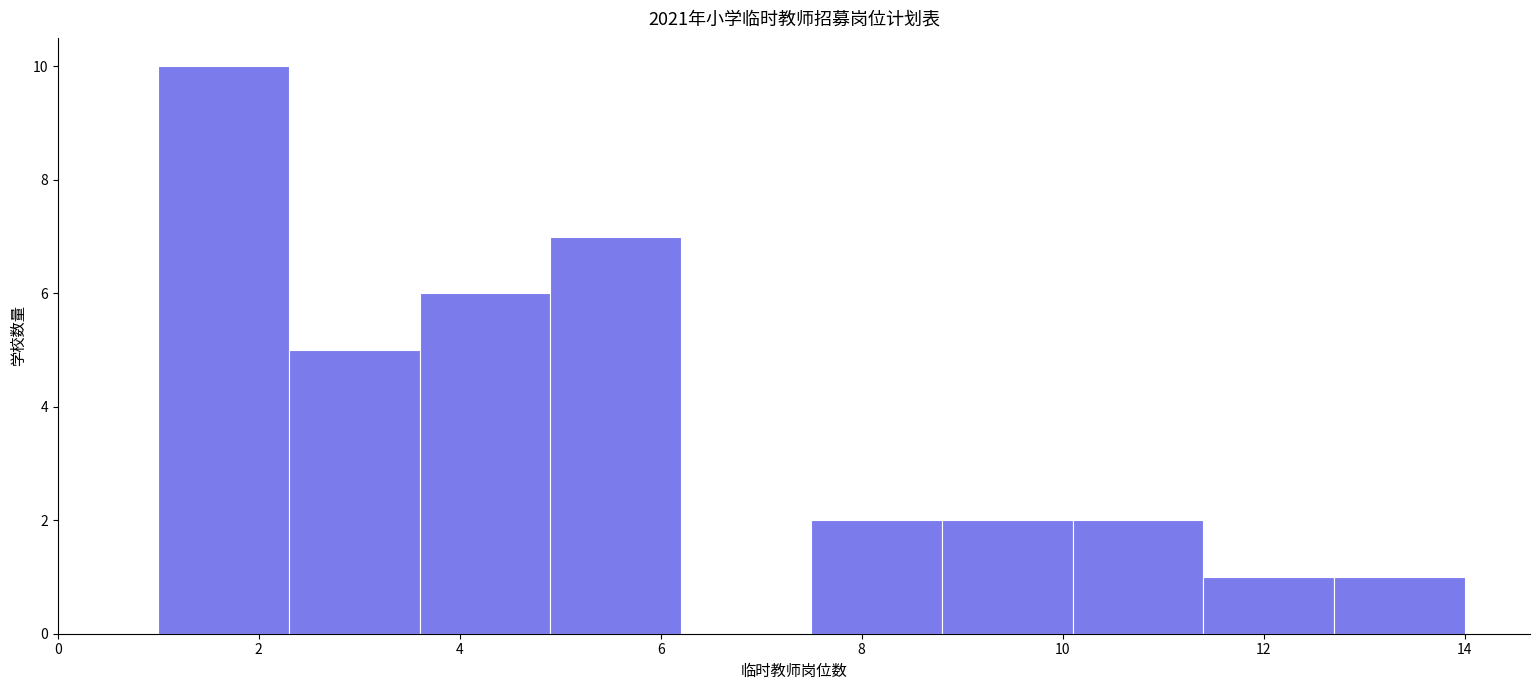

How tall is the bar that spans 11.4 to 12.7 on the x-axis? Neither the bar edges nor the heights are printed on the chart, so give them approximately, as read against the axes.

1